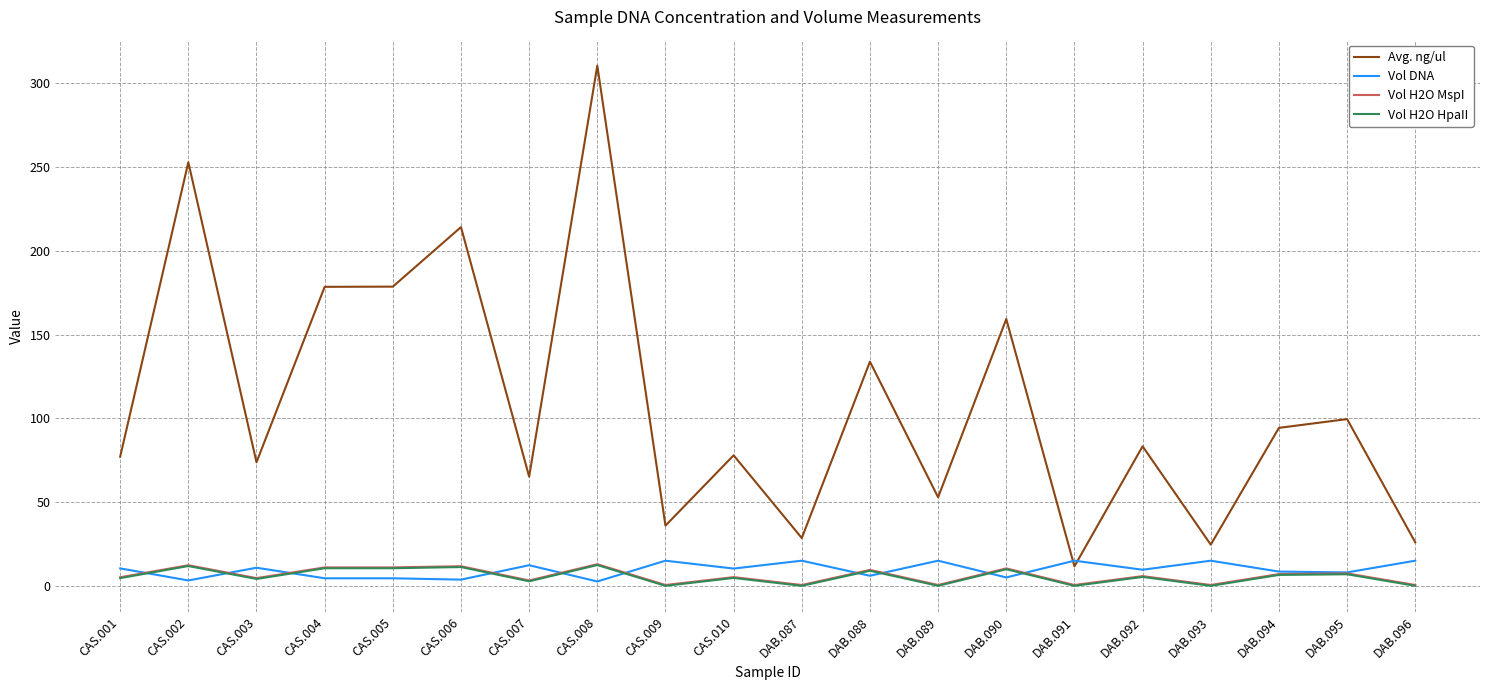

The value of Vol H2O MspI at CAS.010 is 5.2. True or false?

True